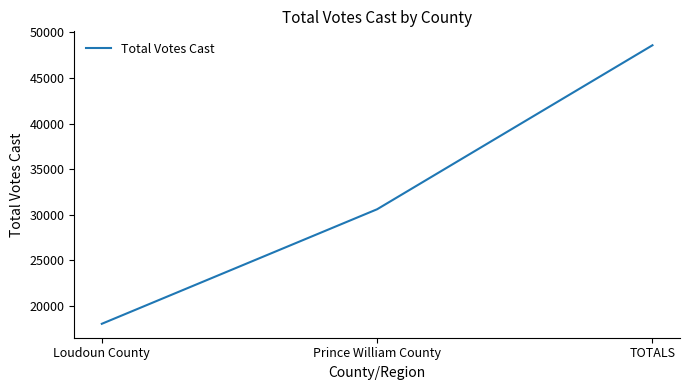

List the labels in order of value, smallest first.

Loudoun County, Prince William County, TOTALS